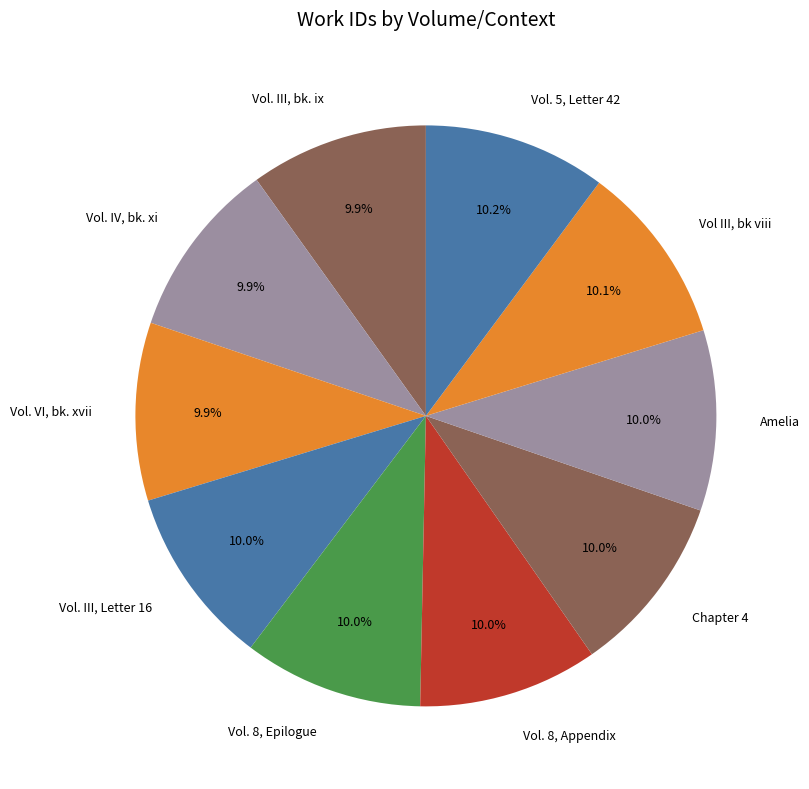

Does Vol III, bk viii represent more than half of the total?

No